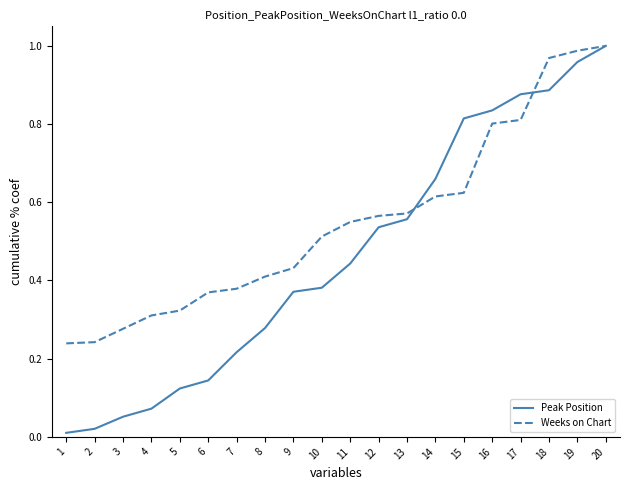

Which series has the largest total across all categories?

Weeks on Chart